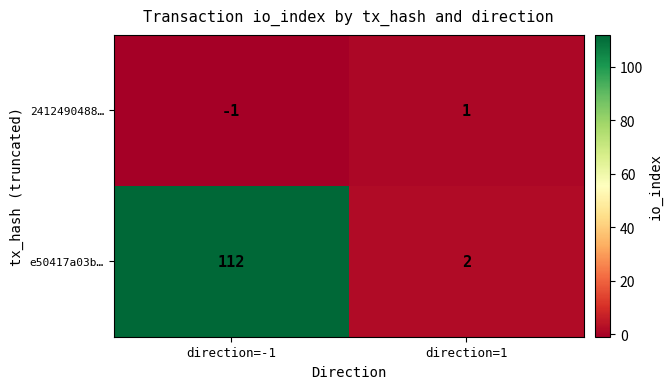

At which category is the sum across all series the highest?

direction=-1